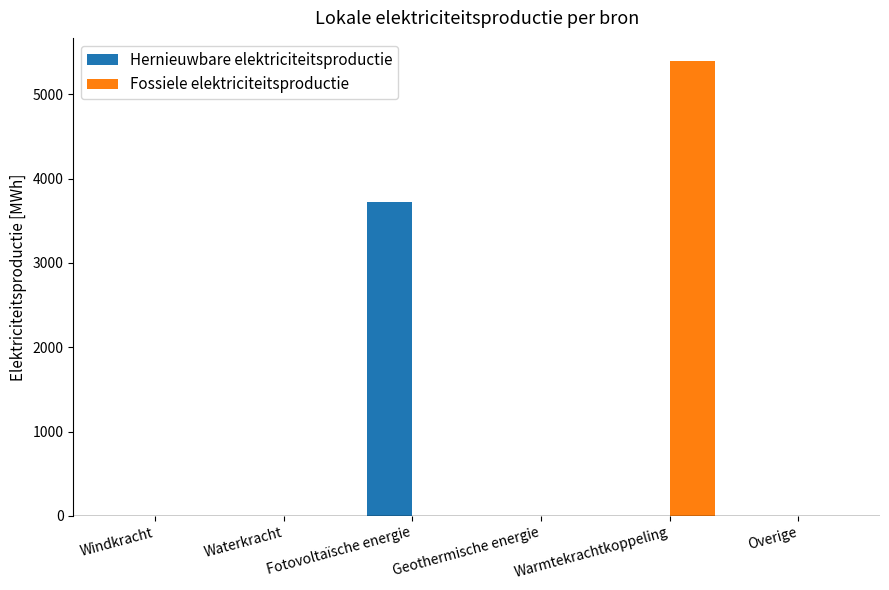

The value of Fossiele elektriciteitsproductie at Warmtekrachtkoppeling is 2492.6. True or false?

False